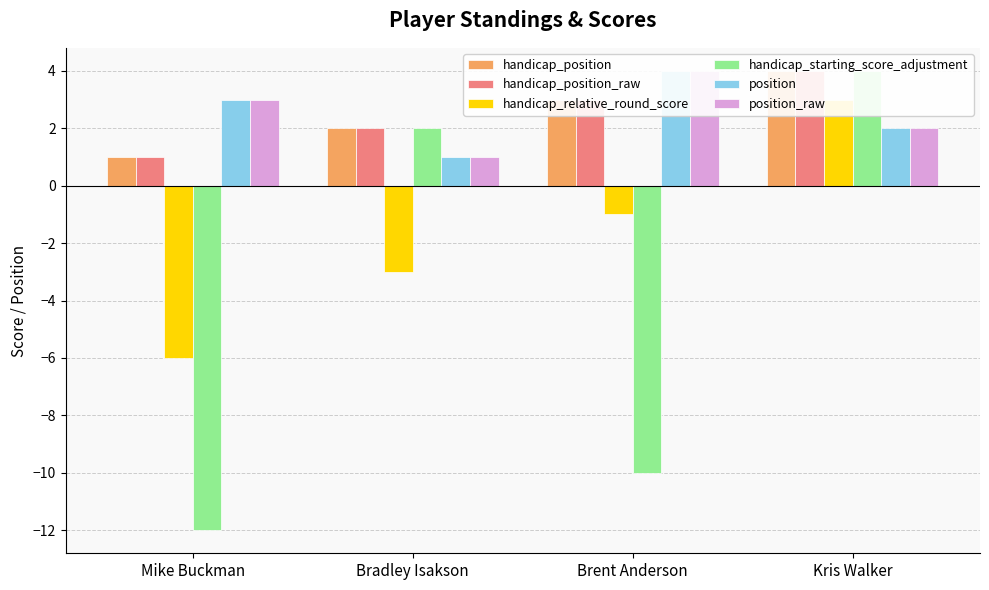

Rank the series at Bradley Isakson from highest to lowest value.

handicap_position, handicap_position_raw, handicap_starting_score_adjustment, position, position_raw, handicap_relative_round_score